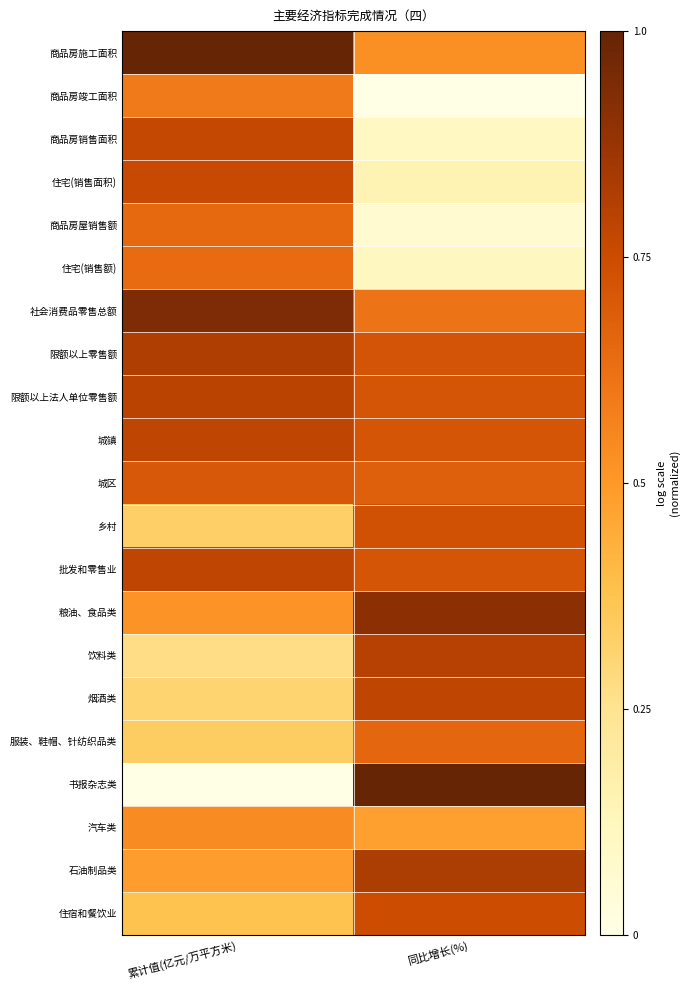

What is the greatest value displayed?

1.0